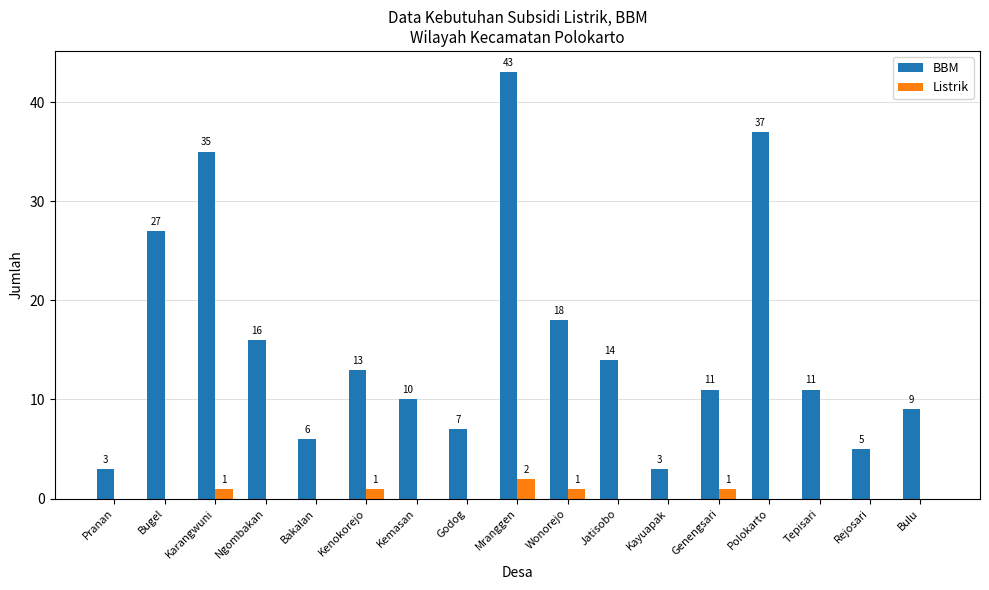

Which series changed the most between Bakalan and Genengsari?

BBM